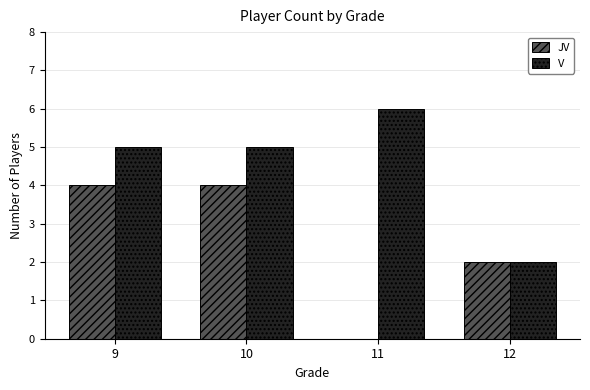

What is the sum of all JV values?

10